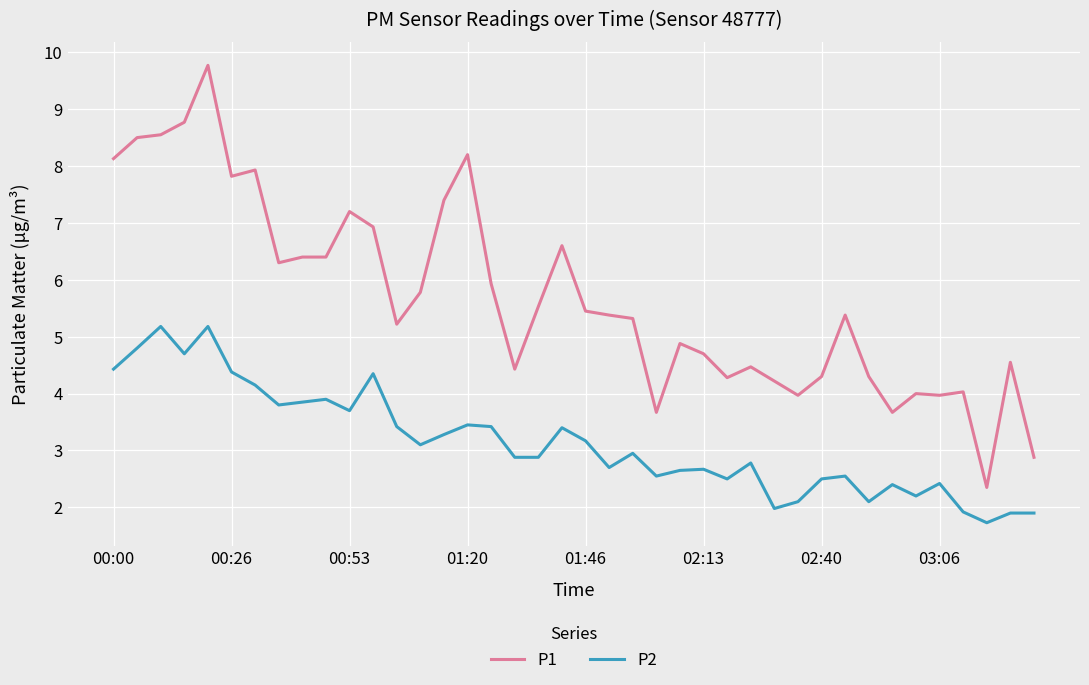

What is the maximum value shown in the chart?

9.8